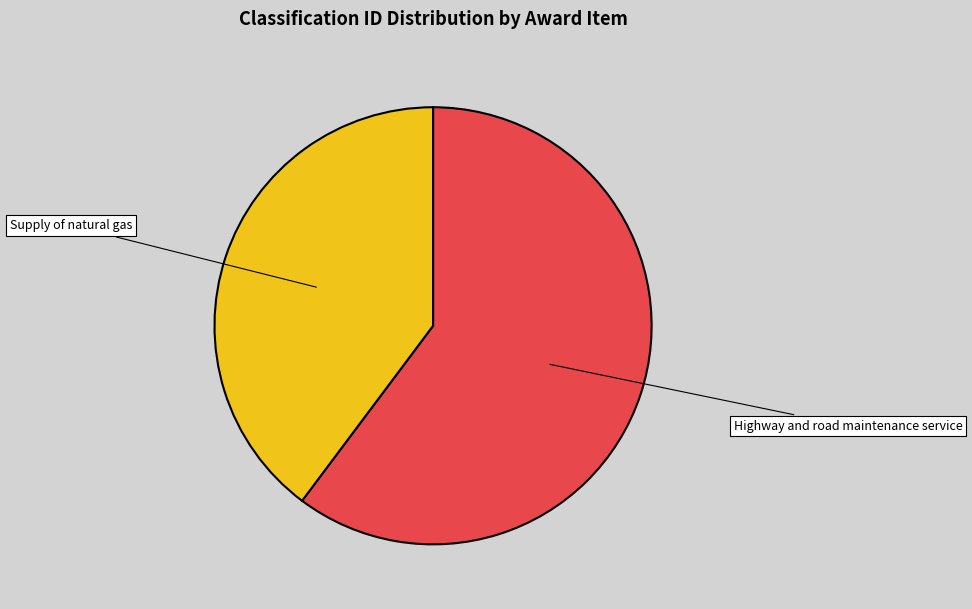

How many slices are in this pie chart?

2